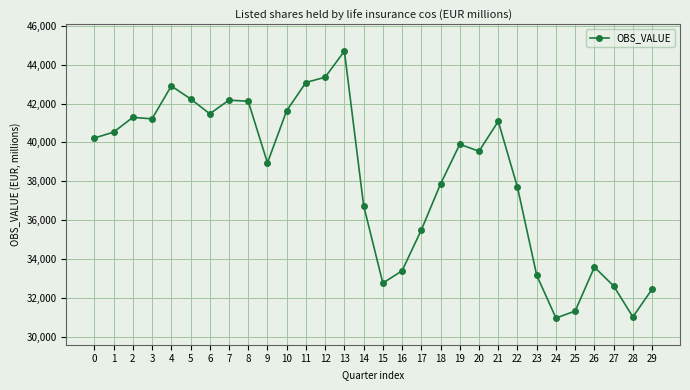

True or false: the data shows 42115.9 at 8.

True